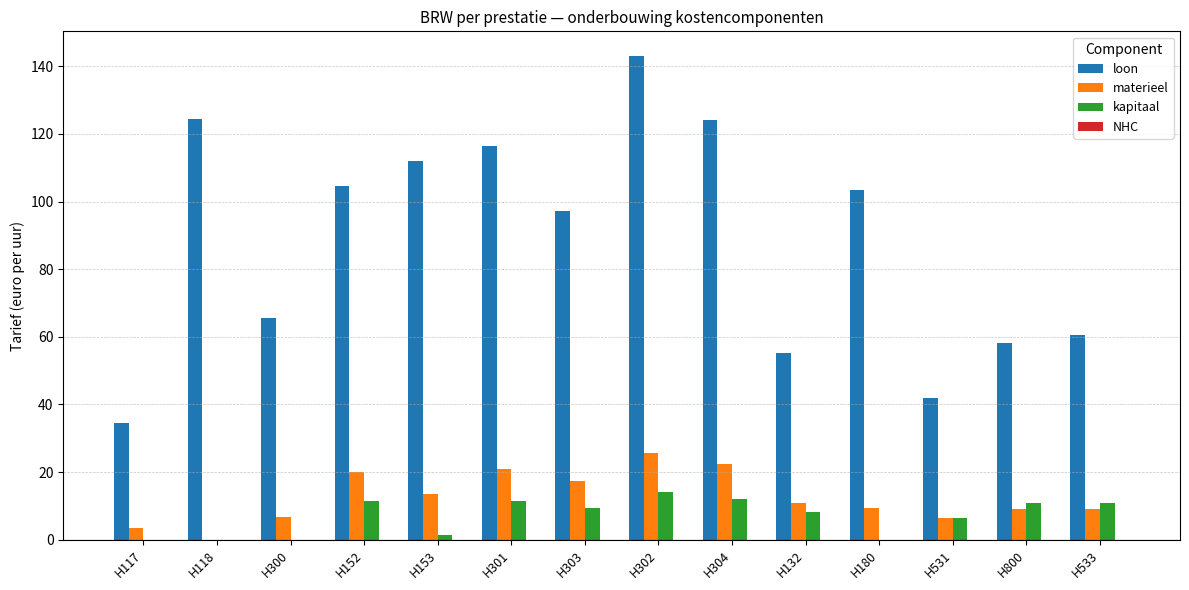

What is the maximum value for kapitaal?

14.2